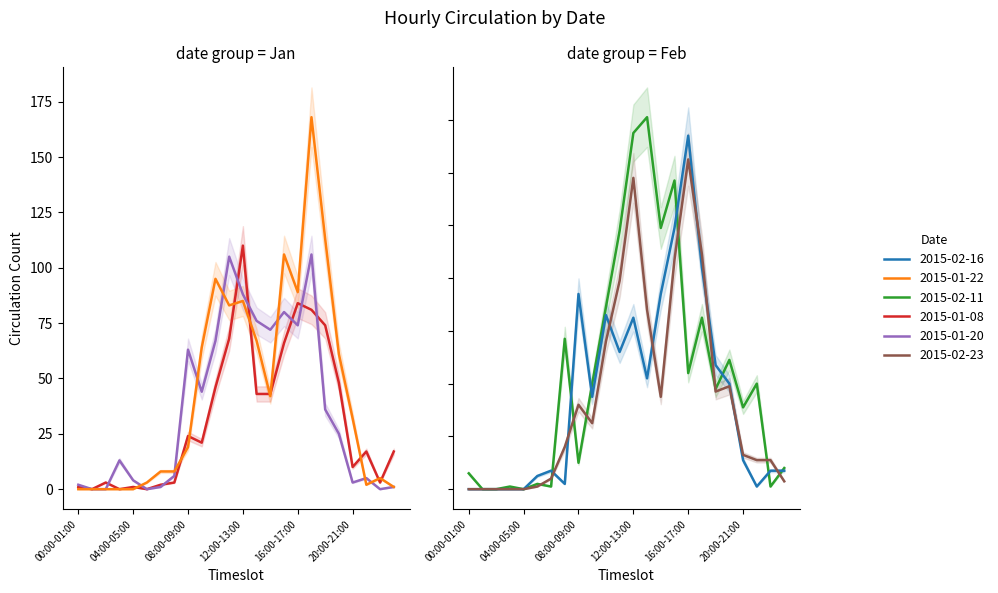

Which series ends up on top after the final intersection of 2015-01-20 and 2015-02-16?

2015-02-16